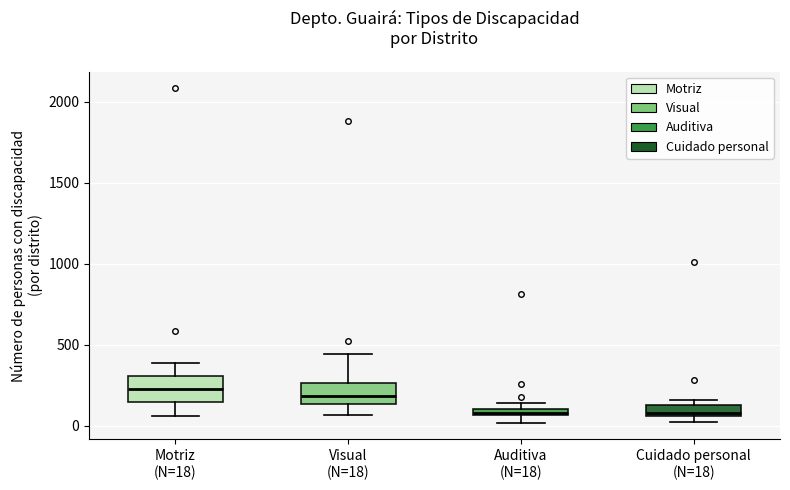

Where does the lower whisker of the box for Motriz (N=18) end on the y-axis? The values are not printed on the chart, so give them approximately, as read against the axis.

50